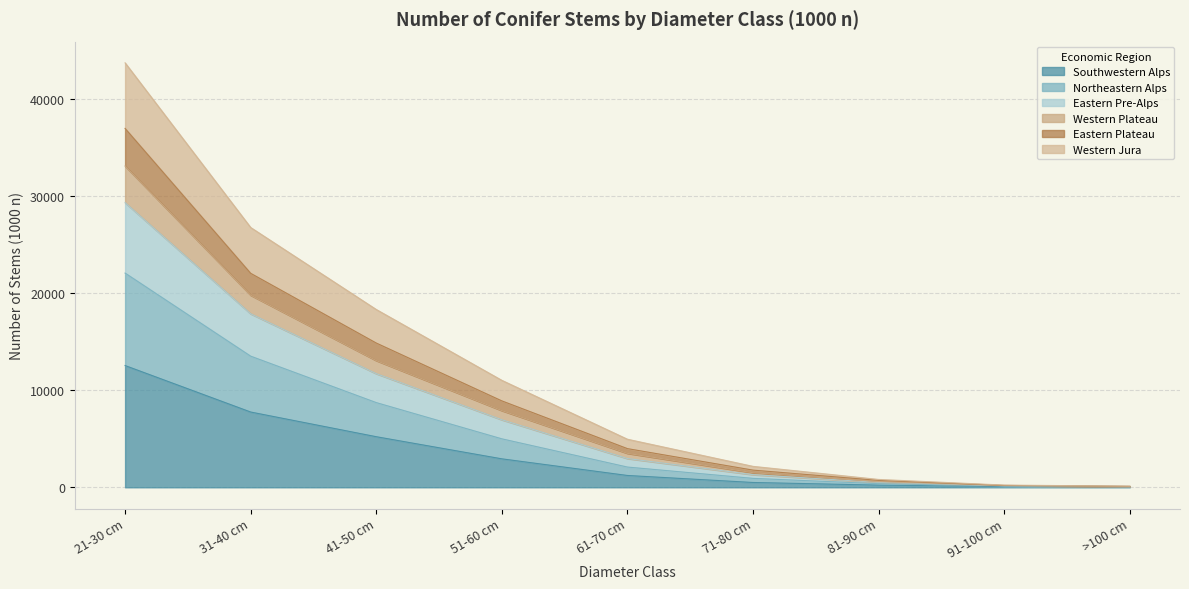

Reading left to right, extract all data points from this chart.

Southwestern Alps: total=51056	21-30 cm=12535	31-40 cm=7750	41-50 cm=5209	51-60 cm=2931	61-70 cm=1218	71-80 cm=496	81-90 cm=226	91-100 cm=73	>100 cm=51
Northeastern Alps: total=35752	21-30 cm=9520	31-40 cm=5751	41-50 cm=3511	51-60 cm=2059	61-70 cm=866	71-80 cm=424	81-90 cm=145	91-100 cm=73	>100 cm=14
Eastern Pre-Alps: total=29807	21-30 cm=7249	31-40 cm=4361	41-50 cm=2981	51-60 cm=1962	61-70 cm=877	71-80 cm=383	81-90 cm=135	91-100 cm=12	>100 cm=21
Western Plateau: total=16537	21-30 cm=3773	31-40 cm=1914	41-50 cm=1346	51-60 cm=946	61-70 cm=535	71-80 cm=200	81-90 cm=82	91-100 cm=14	>100 cm=7
Eastern Plateau: total=15526	21-30 cm=3871	31-40 cm=2255	41-50 cm=1805	51-60 cm=998	61-70 cm=486	71-80 cm=266	81-90 cm=124	91-100 cm=20	>100 cm=0
Western Jura: total=30057	21-30 cm=6752	31-40 cm=4717	41-50 cm=3455	51-60 cm=2117	61-70 cm=968	71-80 cm=387	81-90 cm=97	91-100 cm=37	>100 cm=22